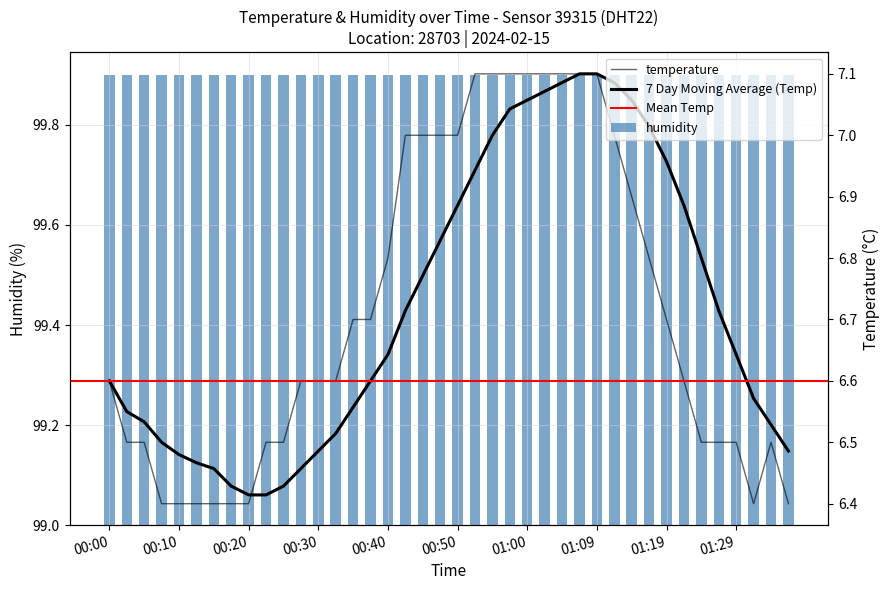

The chart shows a value of 6.4 at 01:31. True or false?

True